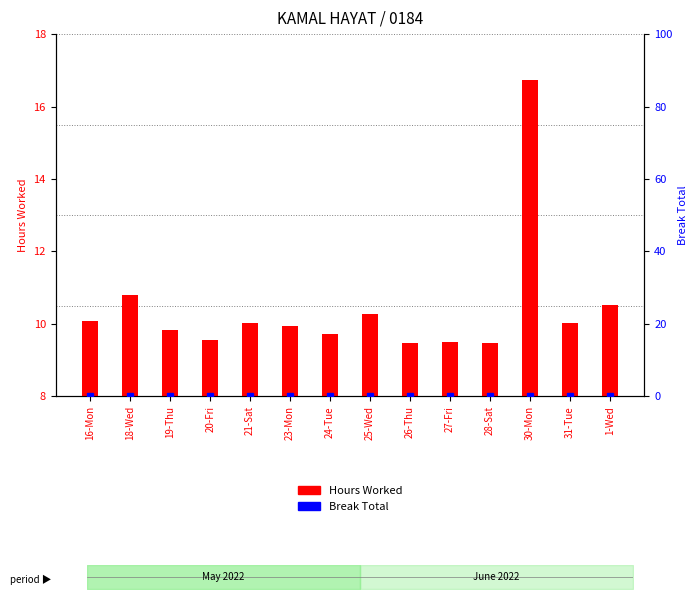

Read the value at 23-Mon.

9.9